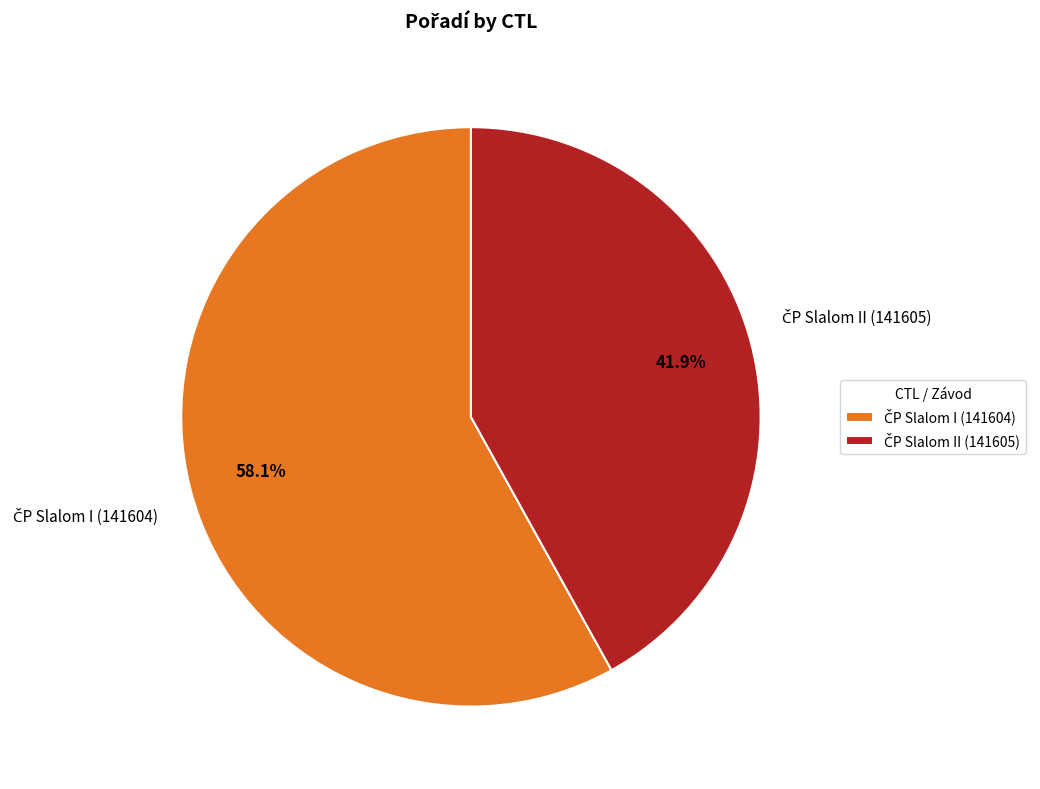

Is there any slice that represents more than half of the pie?

Yes